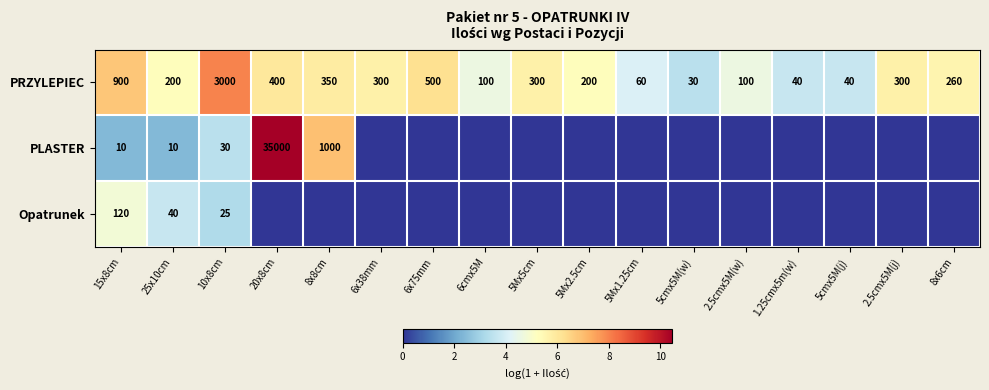

At which label is PRZYLEPIEC closest to 1515?

15x8cm